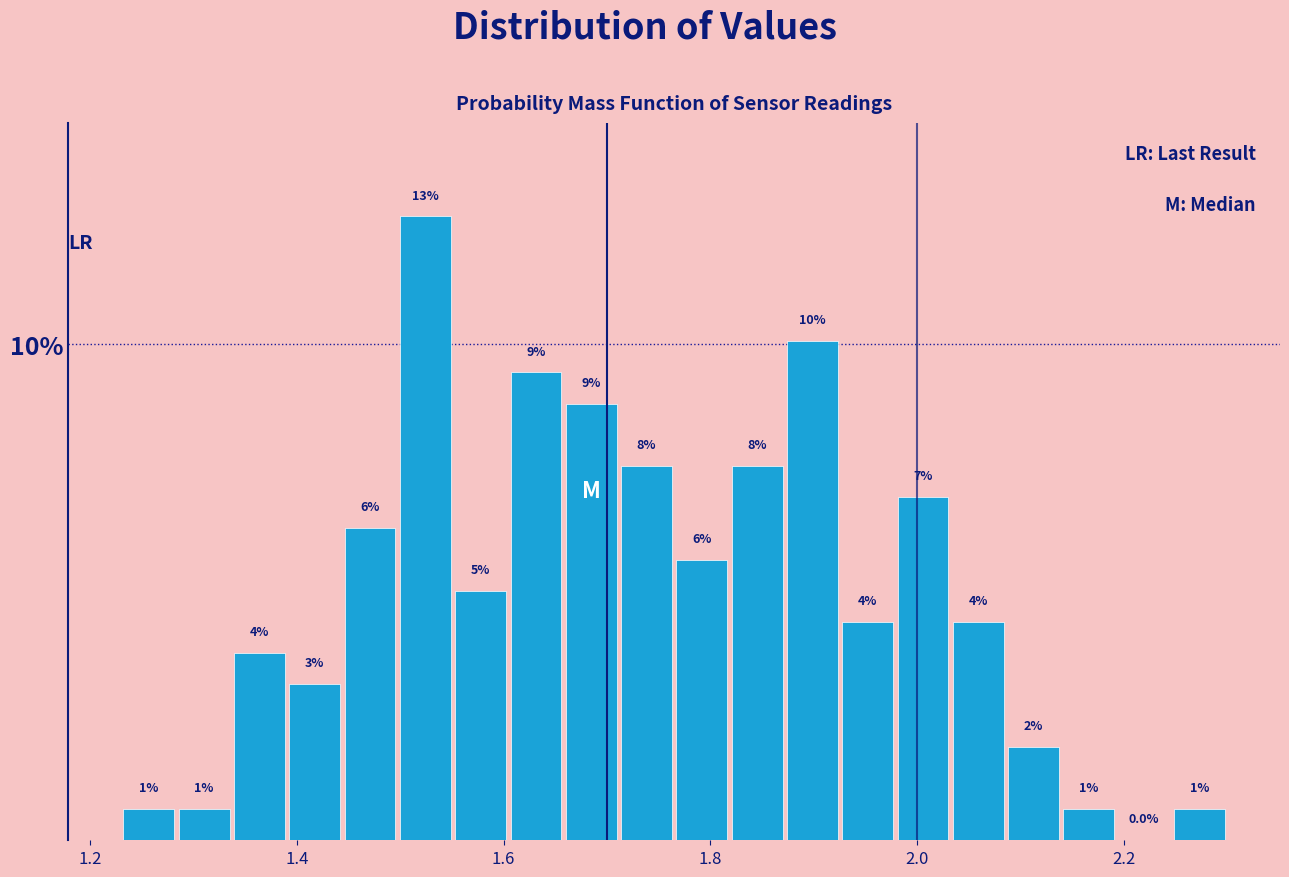

Around what value on the x-axis is the tallest bar? Give the approximate position of its centre, as read against the axis.

1.52